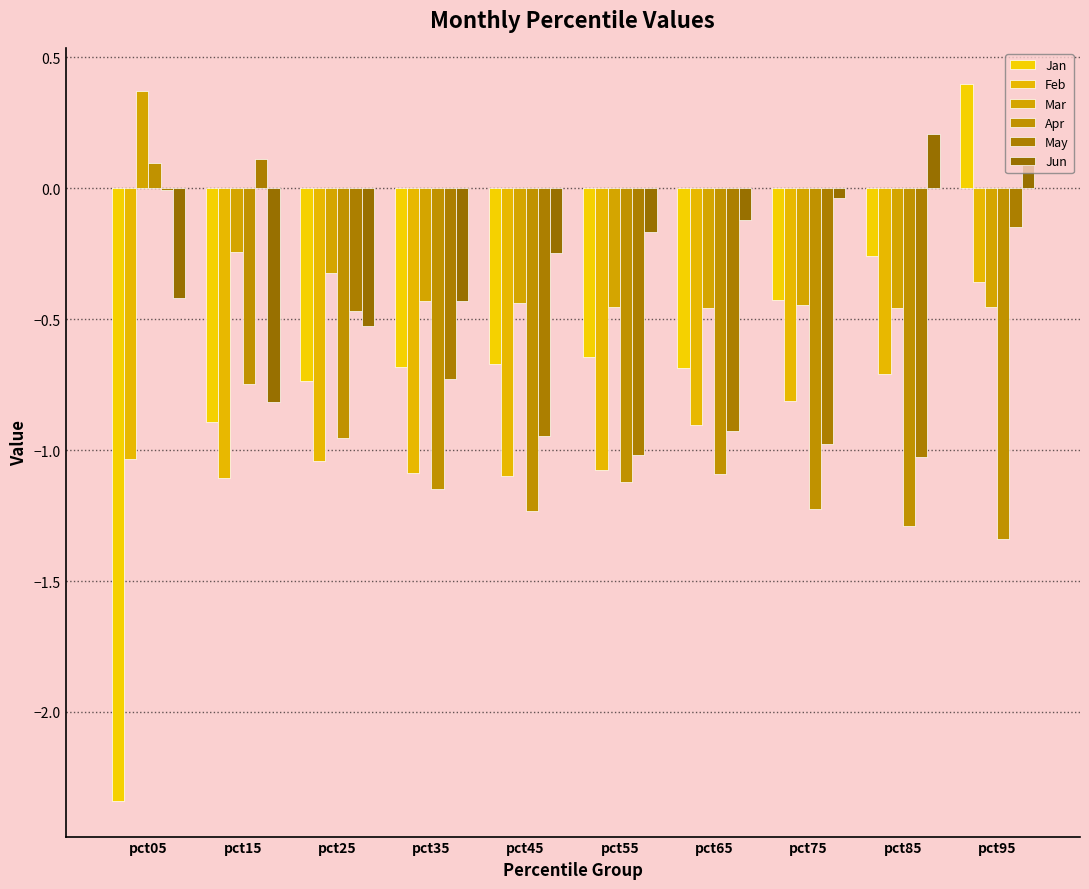

Count the number of categories in the chart.

10